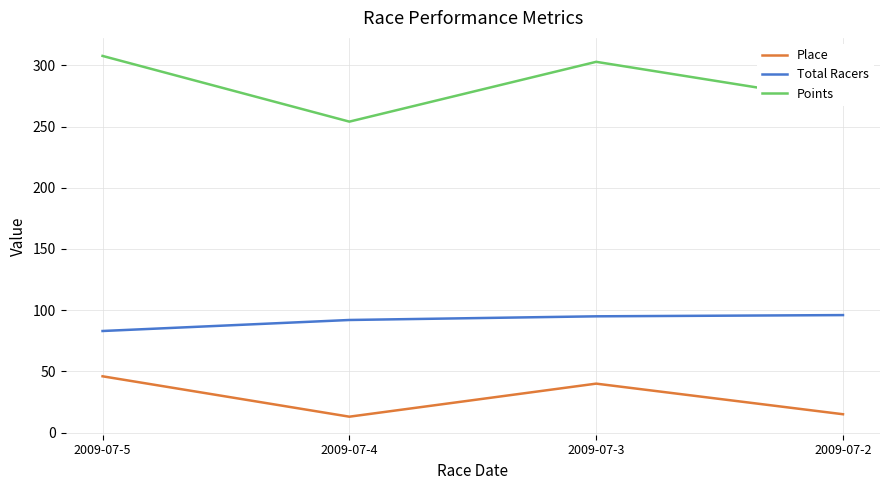

Which series has the largest total across all categories?

Points